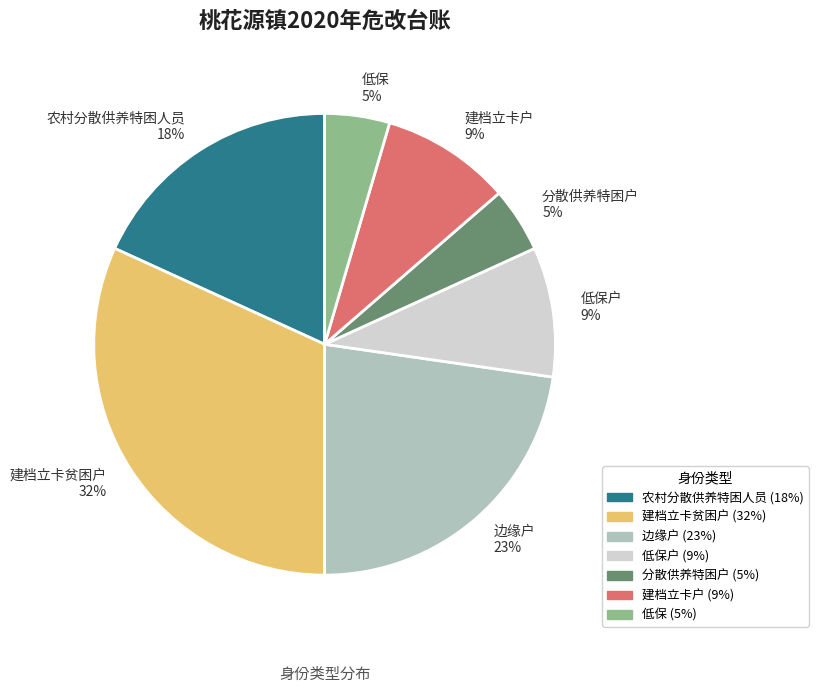

The 农村分散供养特困人员 slice represents 18% of the pie. True or false?

True